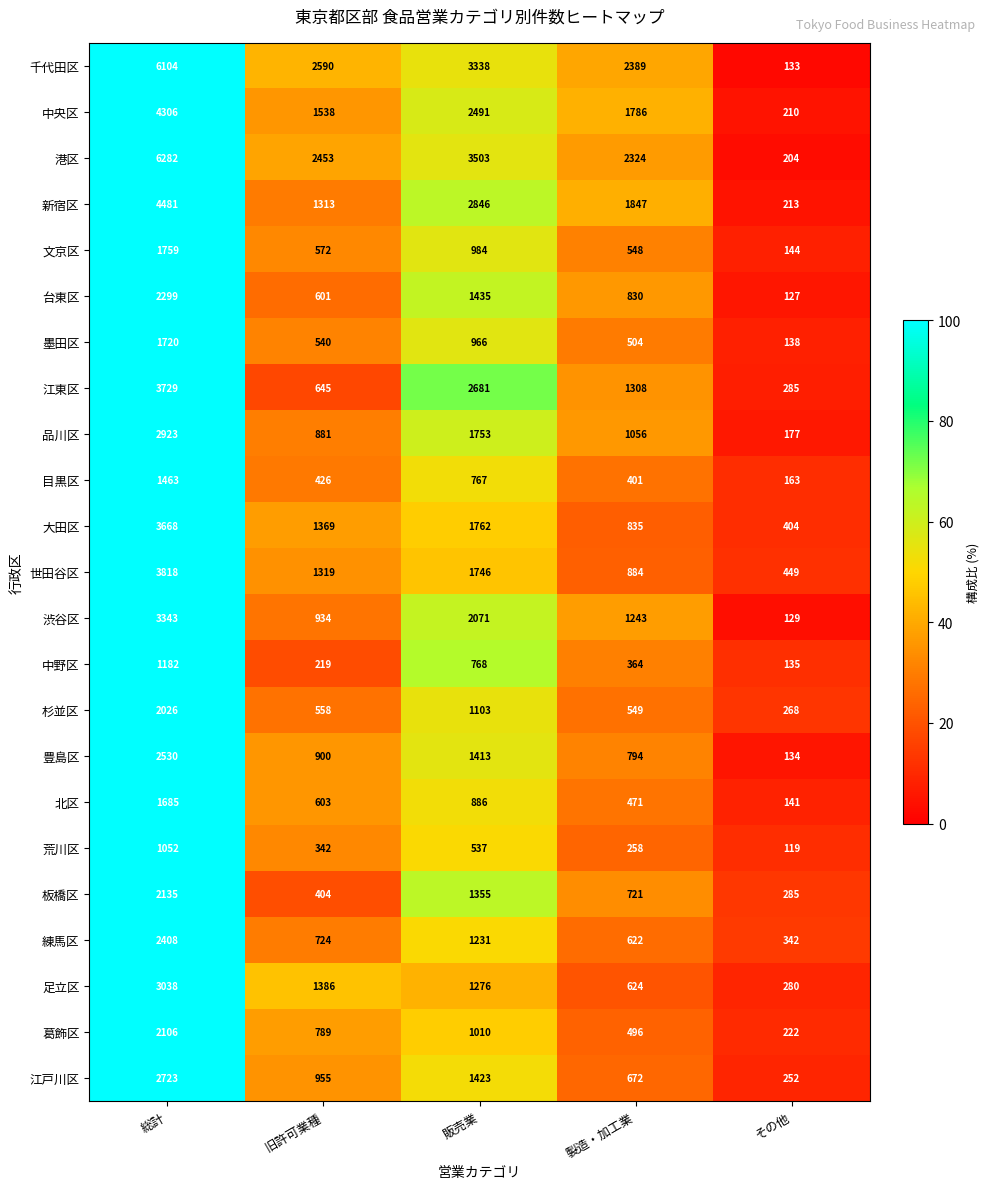

What is the sum of the 港区 values at その他 and 総計?

6486